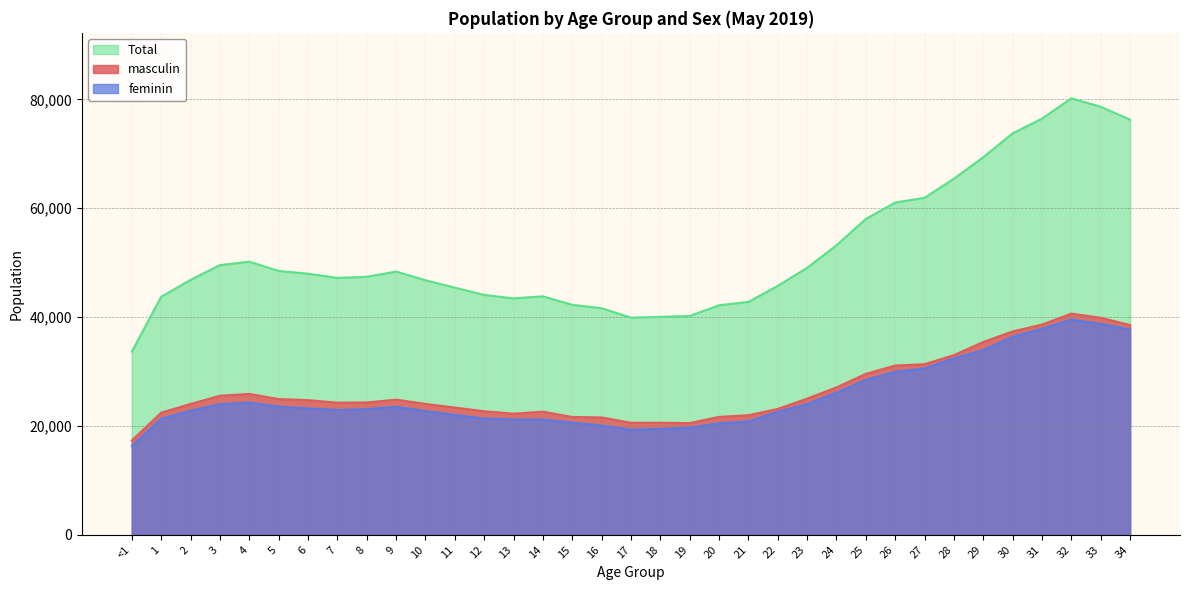

Does the chart display data point markers on the line(s)?

No